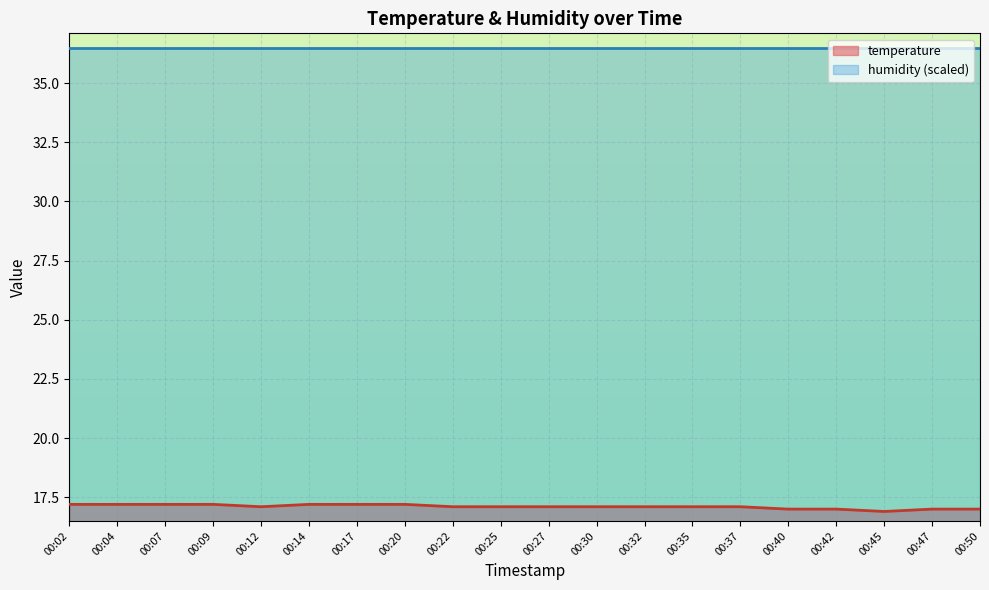

How many data points are above 17?

15